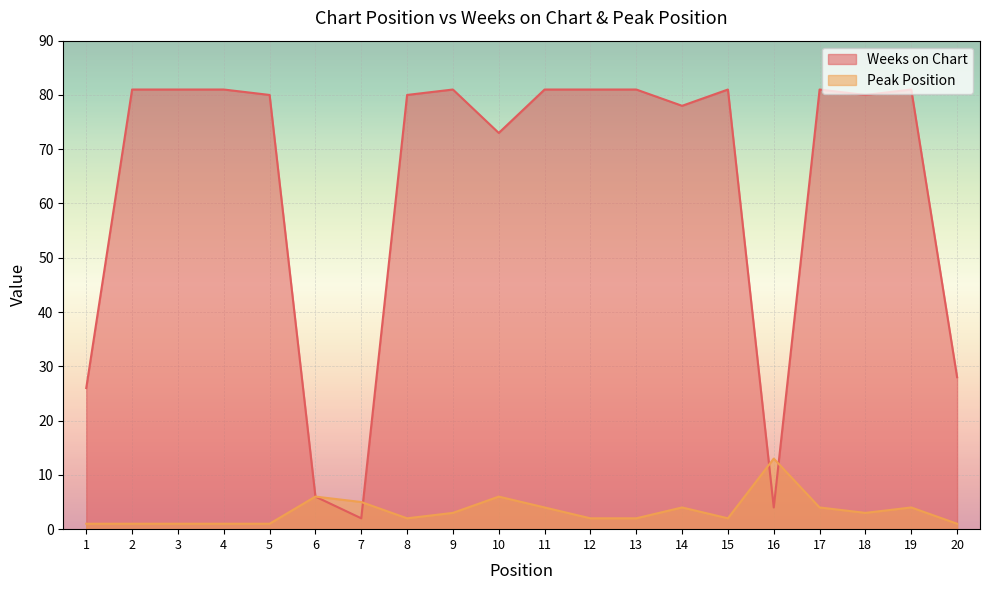

Where is the first local minimum for Peak Position?

8